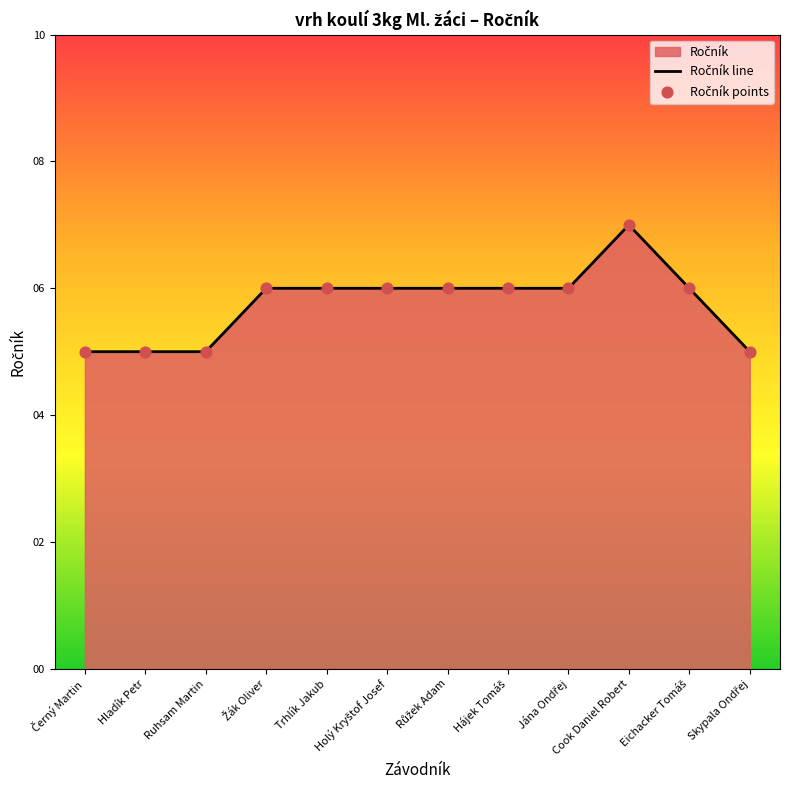

Which series reaches the minimum Y coordinate?

Ročník line